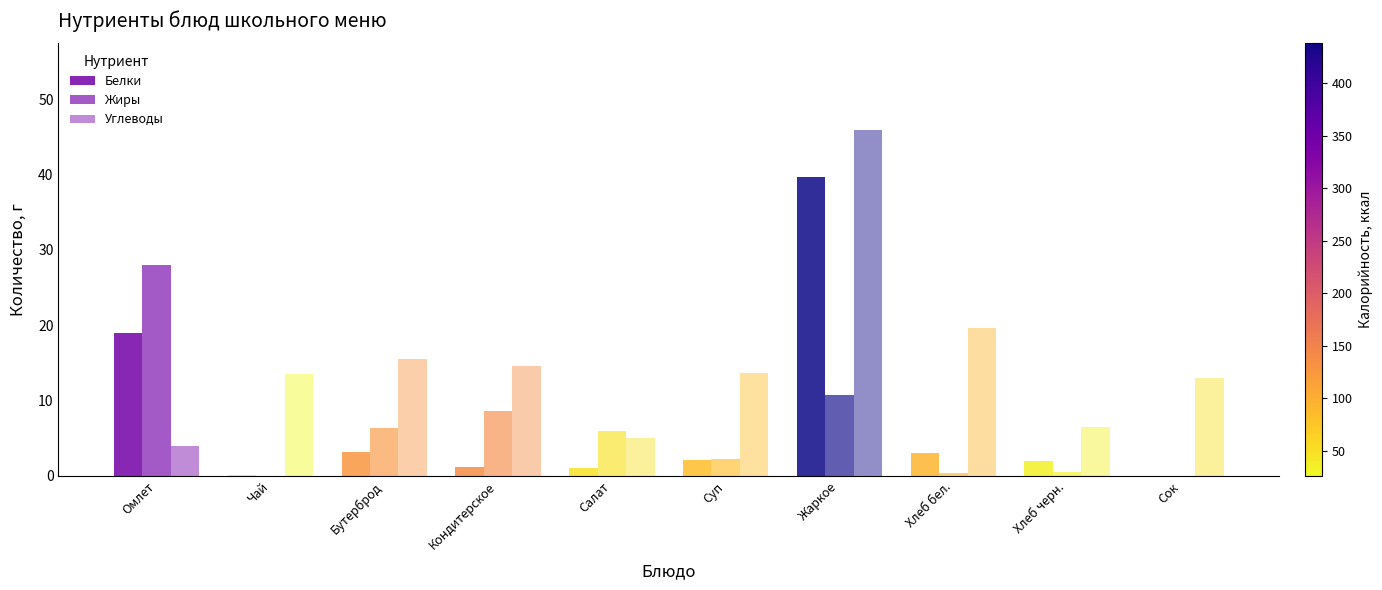

What is the spread (max minus min) of values at Хлеб бел.?

19.4